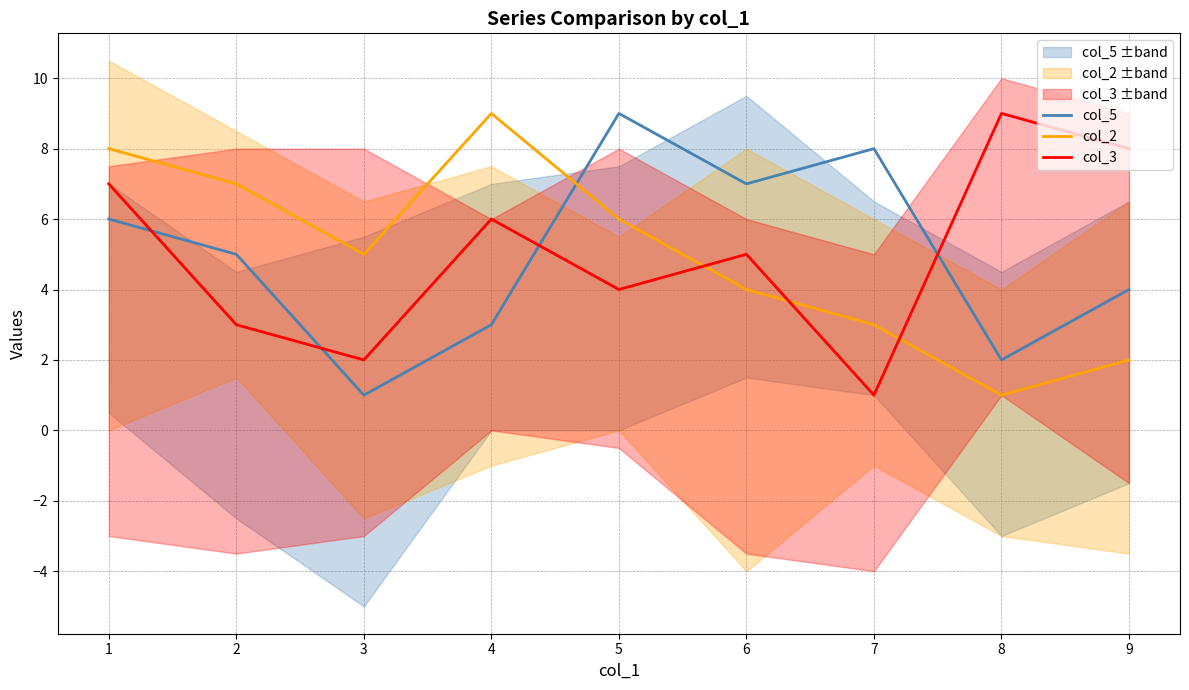

Rank the categories by col_3 value from highest to lowest.

8, 9, 1, 4, 6, 5, 2, 3, 7